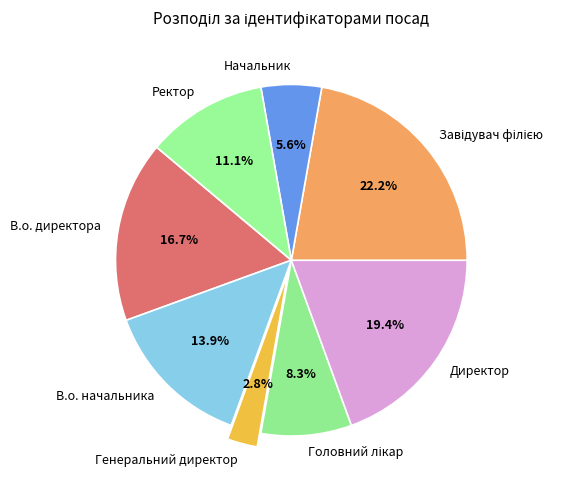

Does any single category account for the majority?

No